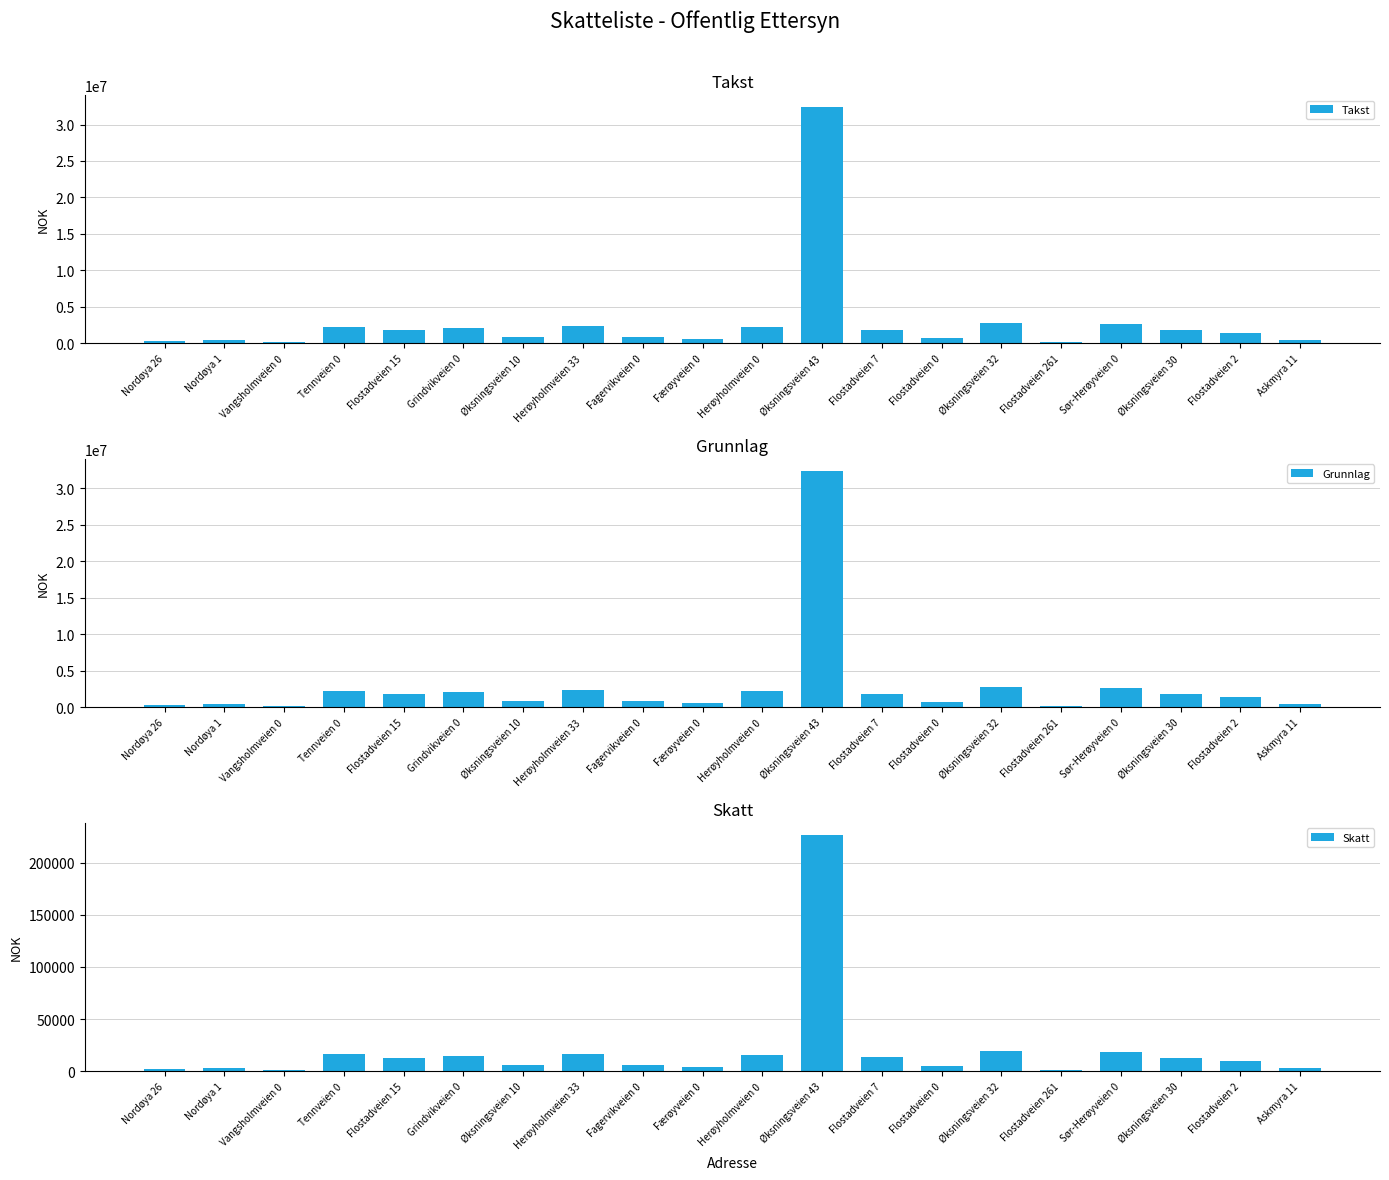

What is the total value across all series at Vangsholmveien 0?

345204